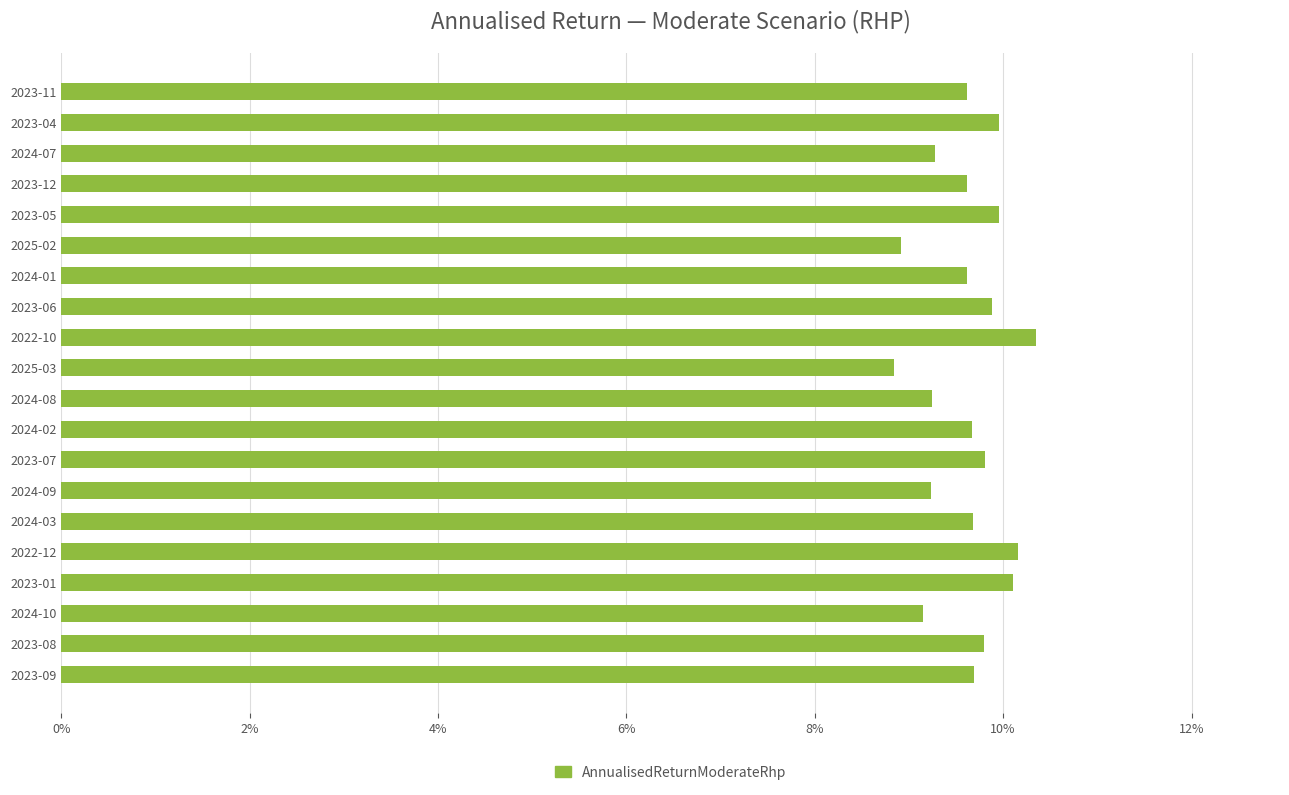

What is the average value?

0.1